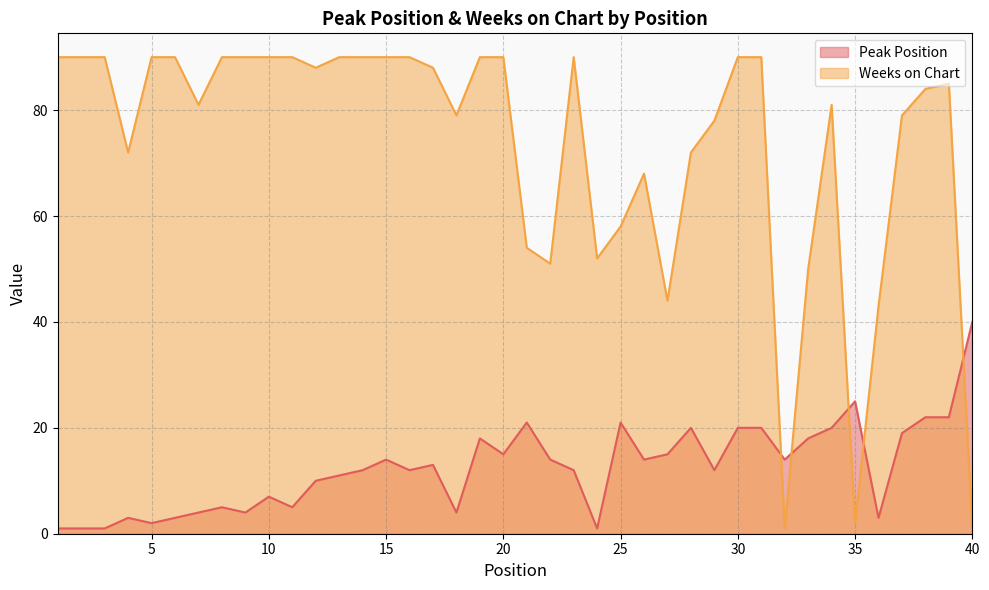

Rank the series at 37 from lowest to highest value.

Peak Position, Weeks on Chart